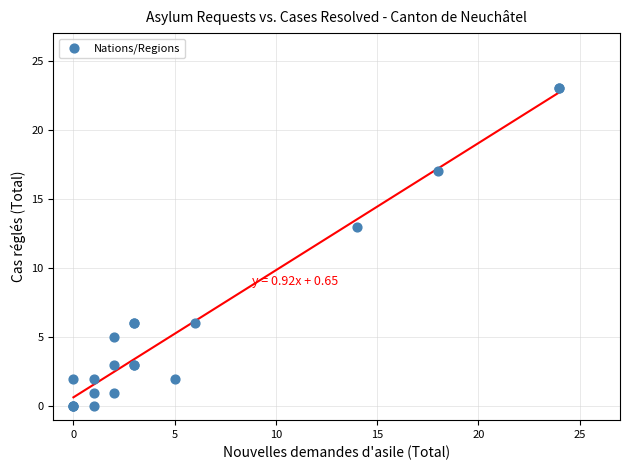

What Y value in the scatter plot is closest to 11?

13